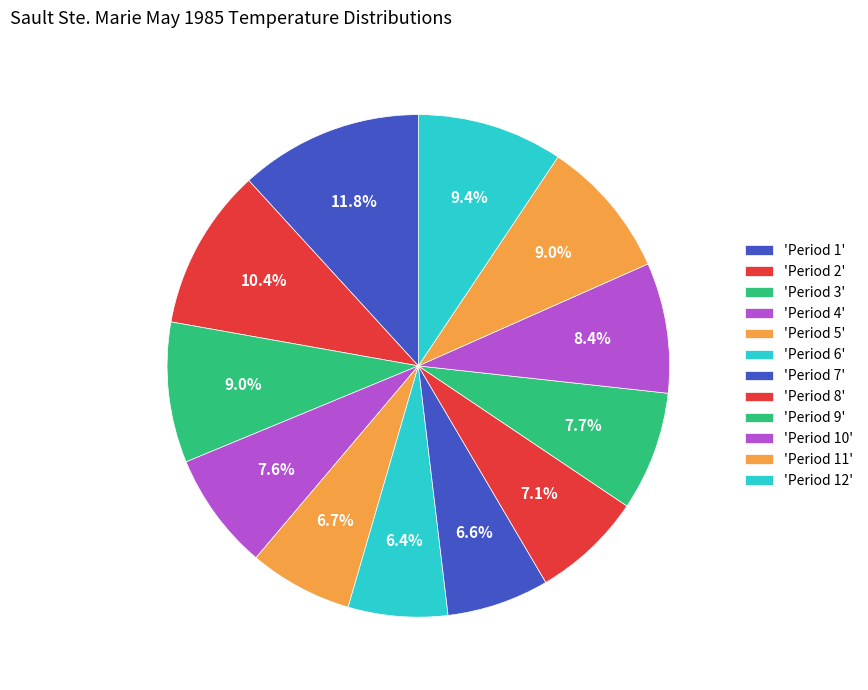

What is the smallest slice in the pie chart?

Period 6